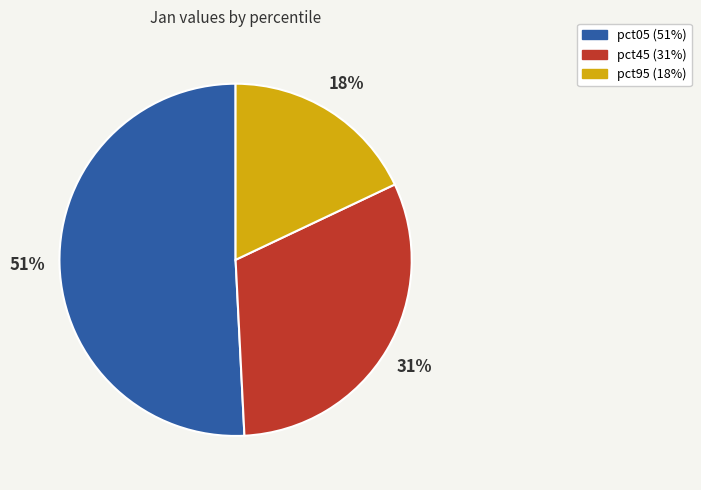

To the nearest percent, what is the average slice percentage?

33%